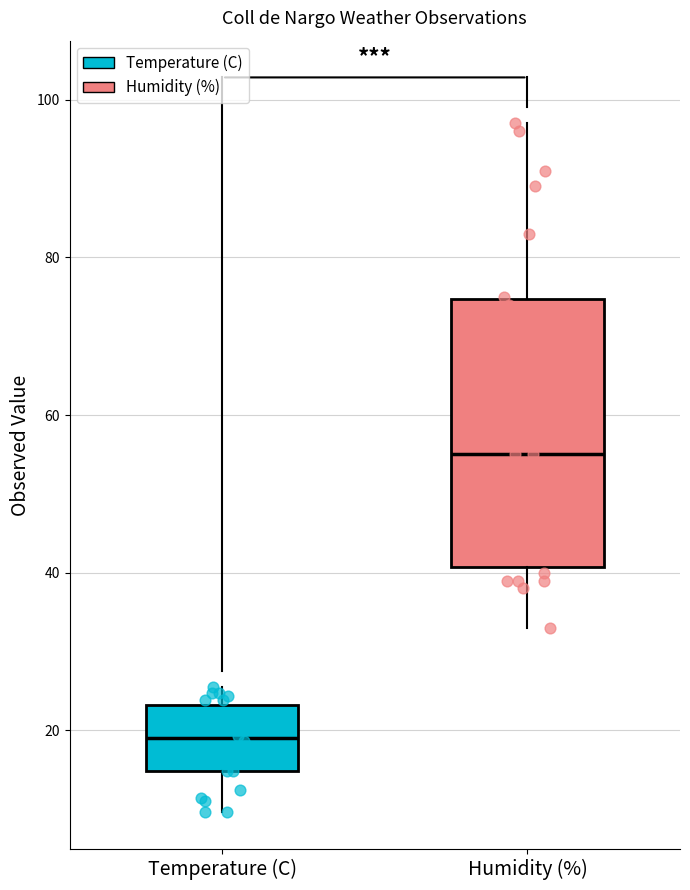

Reading left to right, transcribe this box plot: for each box, give where its median line is, the range the box spans, and where its two whiskers end, as read against the y-axis. The values are not printed on the chart, so give them approximately, as read against the axis.

Temperature (C): median 20, box 14 to 24, whiskers 10 to 26
Humidity (%): median 56, box 40 to 74, whiskers 34 to 98